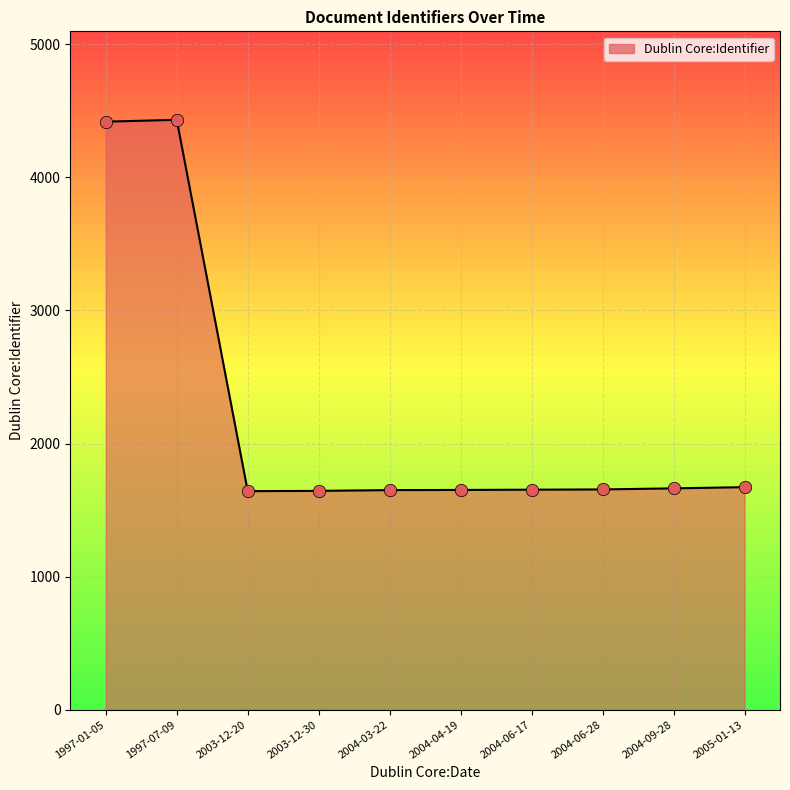

What is the change in value from 2003-12-30 to 2005-01-13?

+28